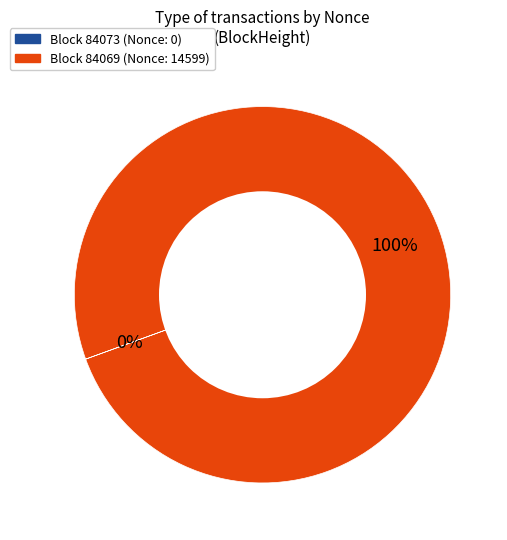

To the nearest percent, what is the difference between the largest and smallest slice percentages?

100%